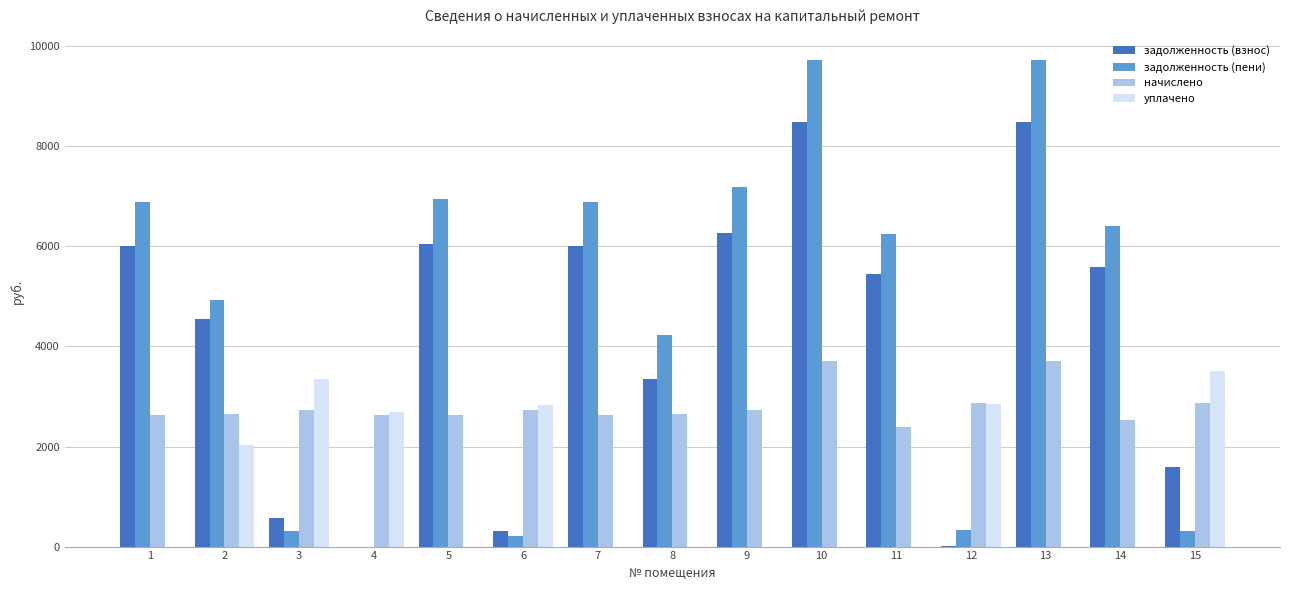

Which series has the largest total across all categories?

задолженность (пени)